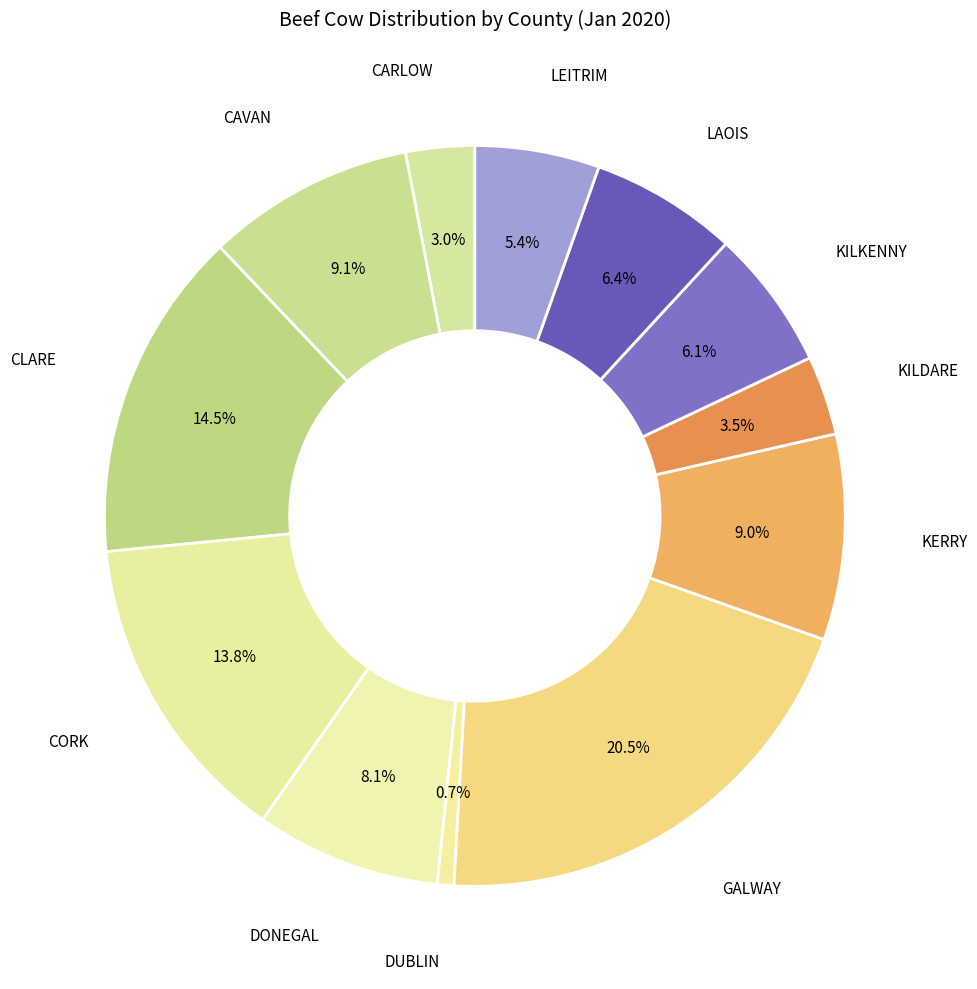

To the nearest percent, what portion does DONEGAL represent?

8%